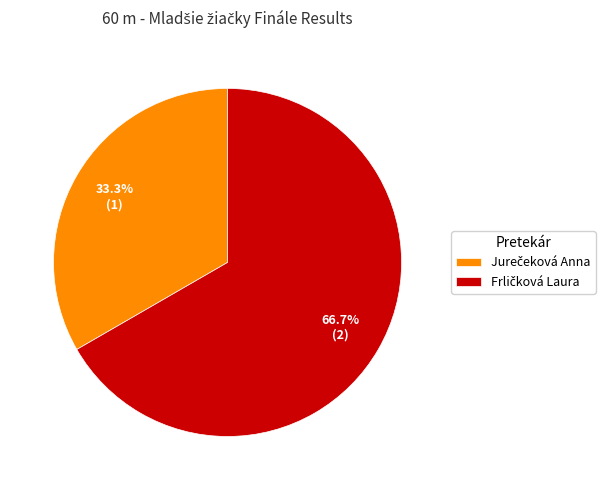

How many segments does this pie chart have?

2